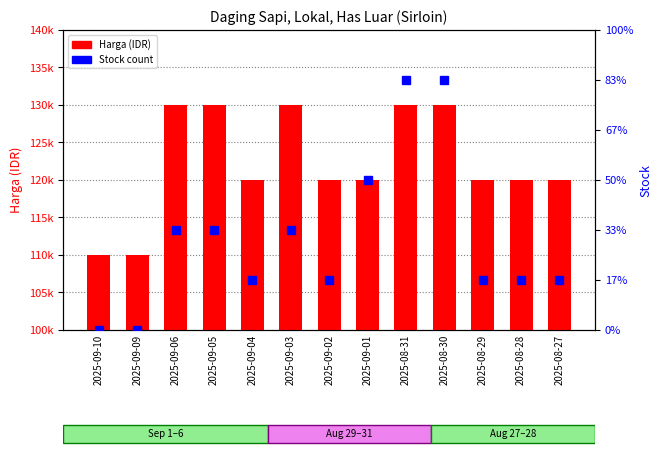

Reading left to right, extract all data points from this chart.

Harga (IDR): 2025-09-10=110000	2025-09-09=110000	2025-09-06=130000	2025-09-05=130000	2025-09-04=120000	2025-09-03=130000	2025-09-02=120000	2025-09-01=120000	2025-08-31=130000	2025-08-30=130000	2025-08-29=120000	2025-08-28=120000	2025-08-27=120000
Stock: 2025-09-10=0	2025-09-09=0	2025-09-06=2	2025-09-05=2	2025-09-04=1	2025-09-03=2	2025-09-02=1	2025-09-01=3	2025-08-31=5	2025-08-30=5	2025-08-29=1	2025-08-28=1	2025-08-27=1